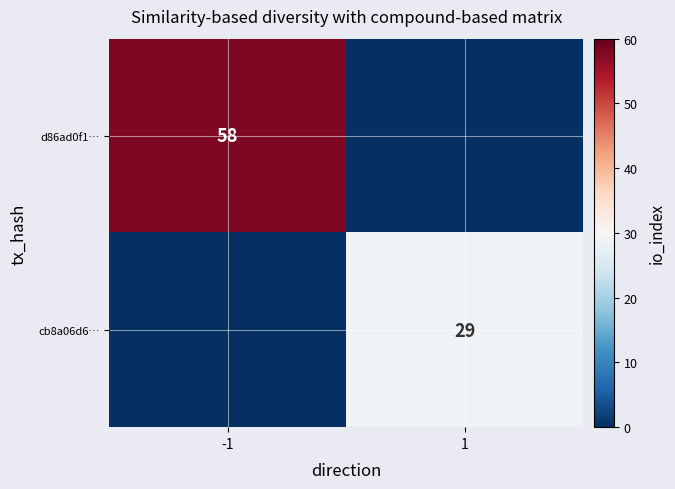

True or false: d86ad0f1… has a value of 58 at -1.

True